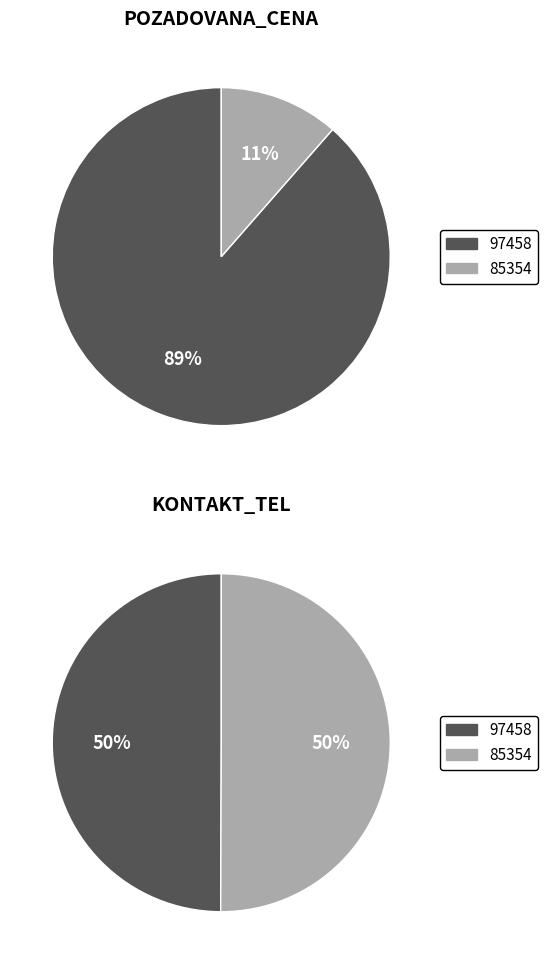

To the nearest percent, what is the difference between the largest and smallest slice percentages?

77%